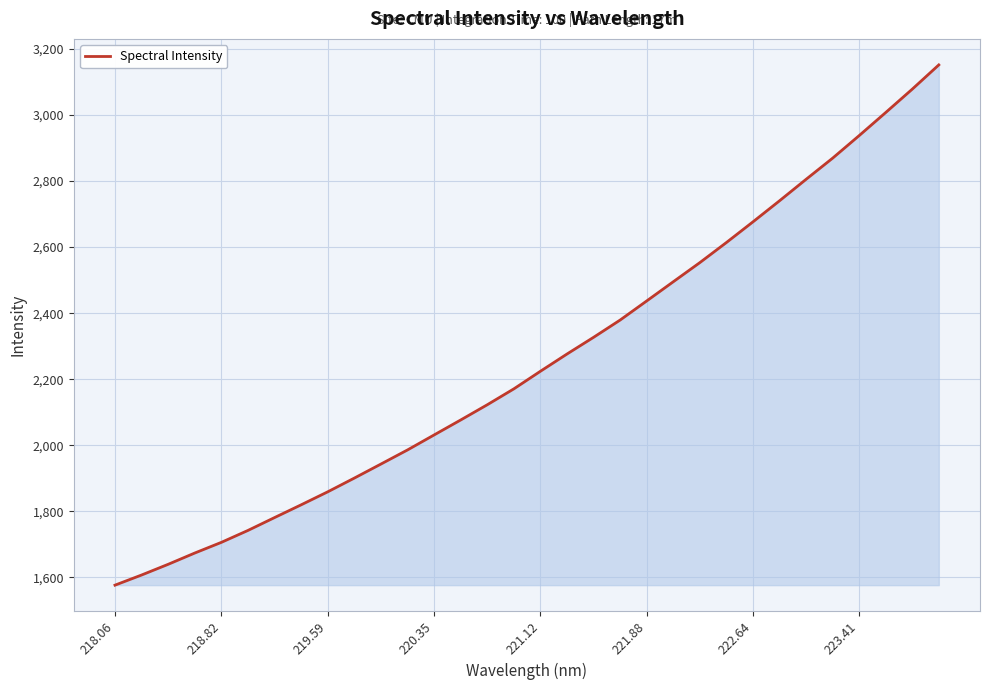

What is the sum of all values?

72212.7